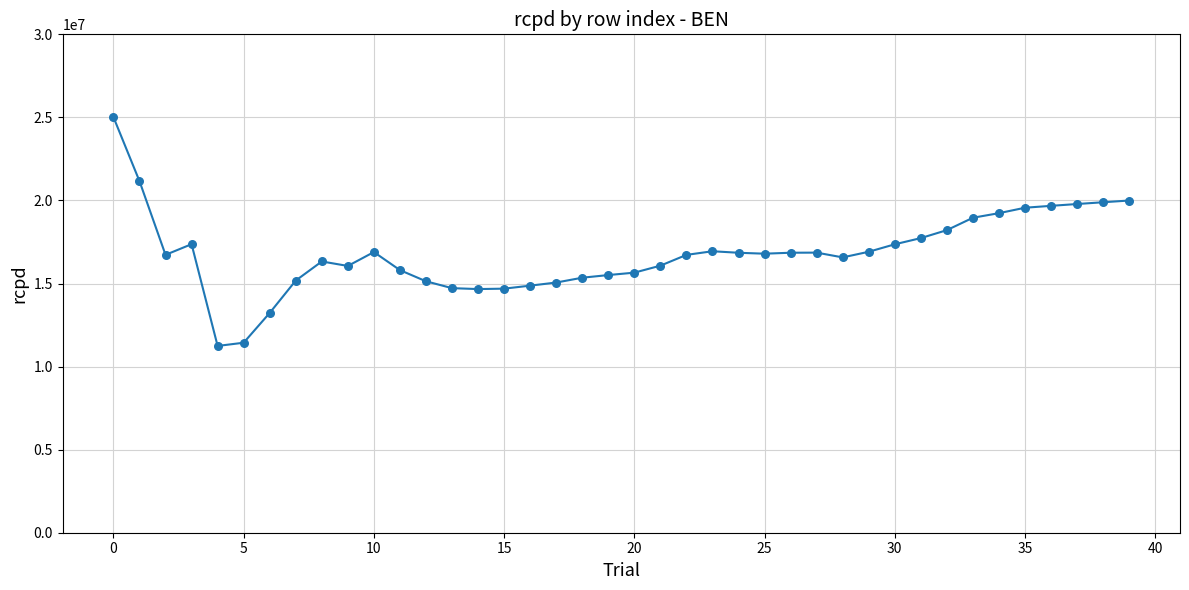

What is the difference between the maximum and minimum values?

13775288.5